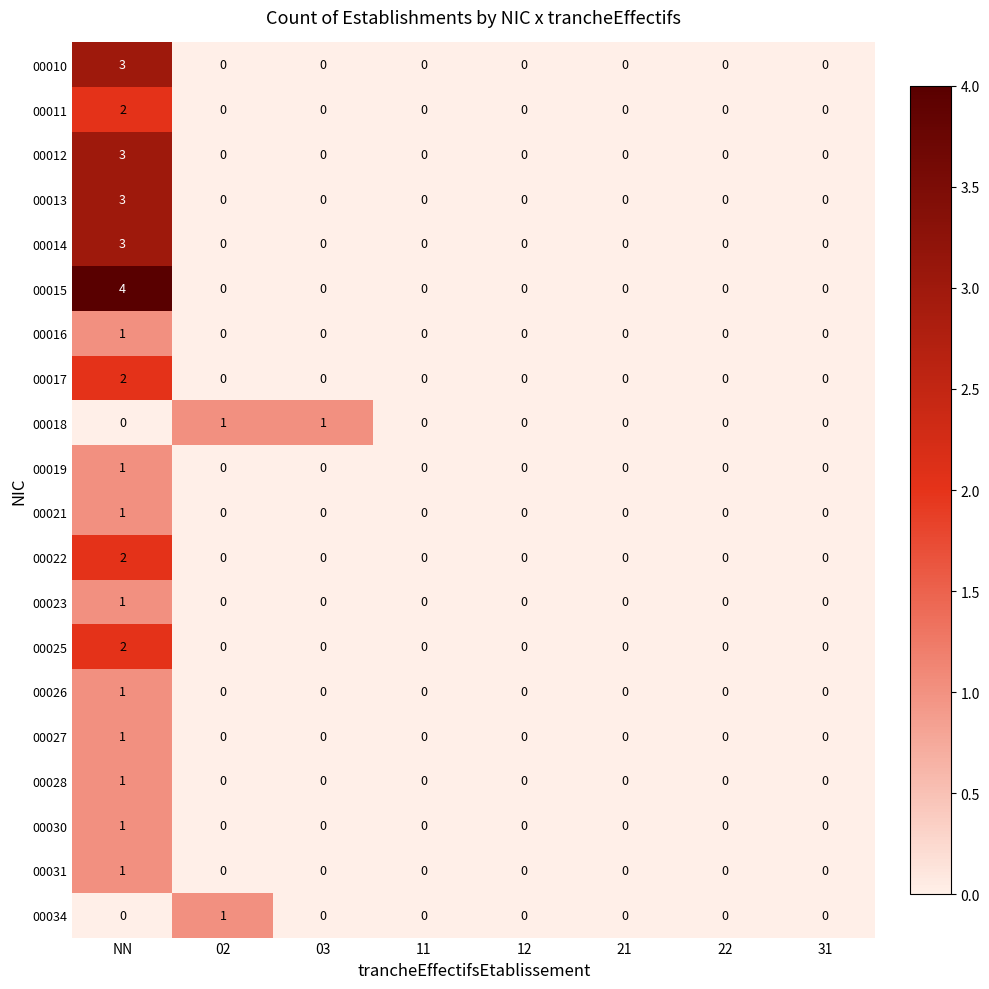

Is it true that 00031 equals 0 at 12?

True